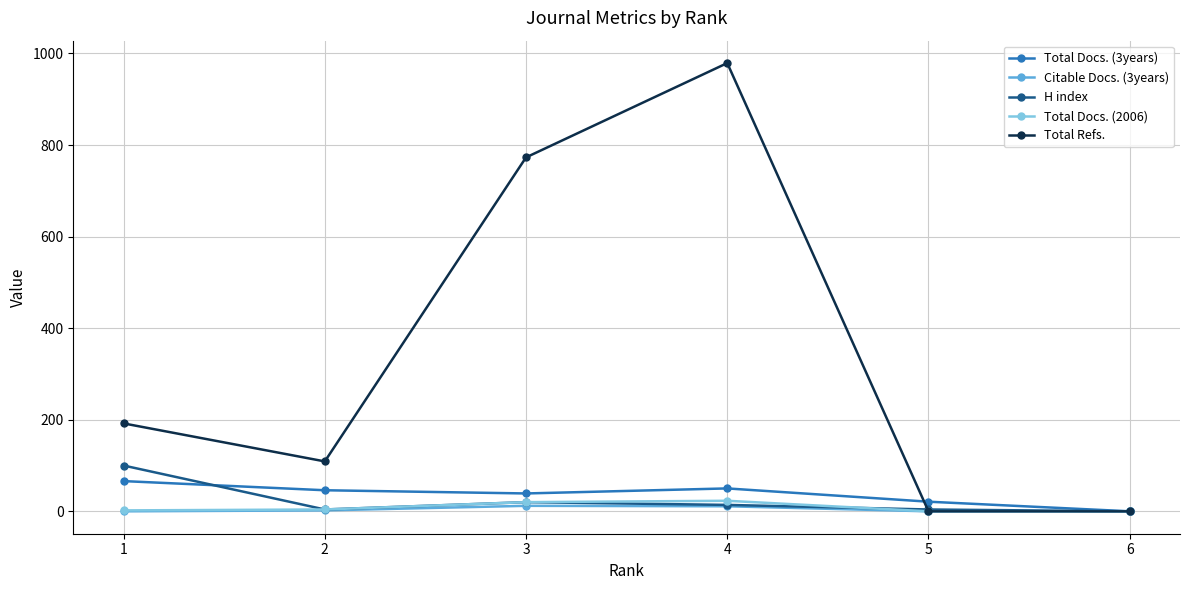

What is the maximum value shown in the chart?

979